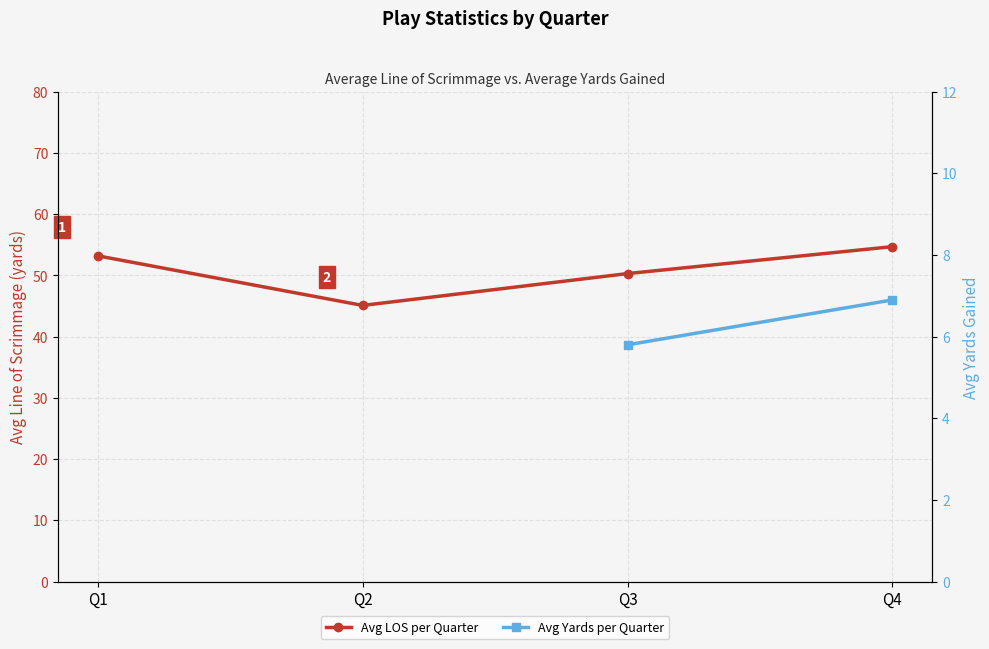

At which label does Avg Yards per Quarter reach its peak?

Q1